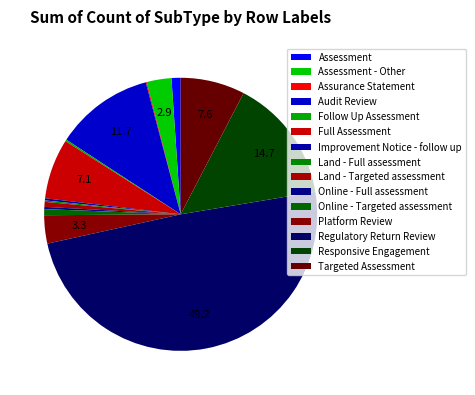

How many segments does this pie chart have?

15